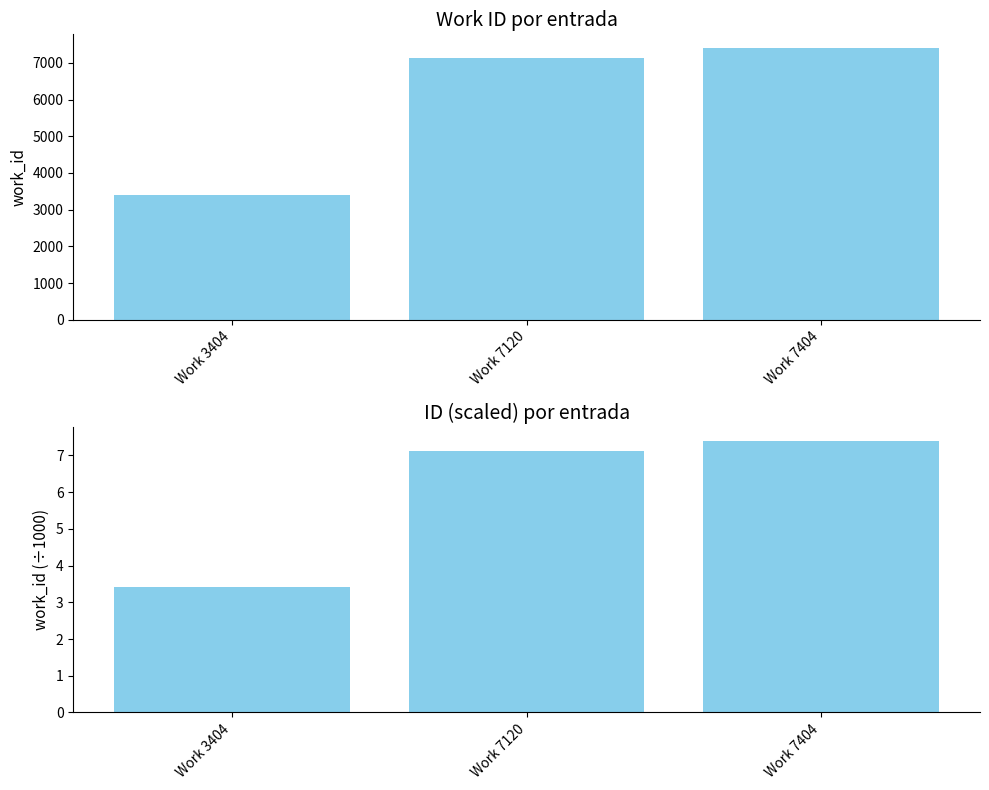

Where is work_id nearest to the value 5404?

Work 7120